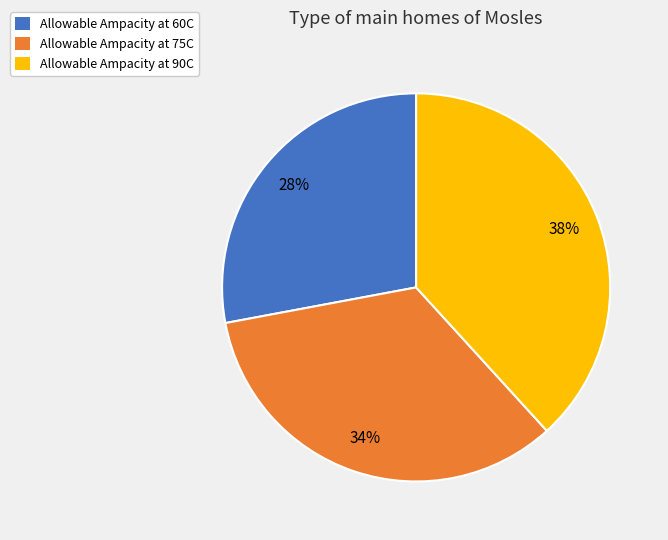

Does Allowable Ampacity at 60C account for over 50% of the chart?

No